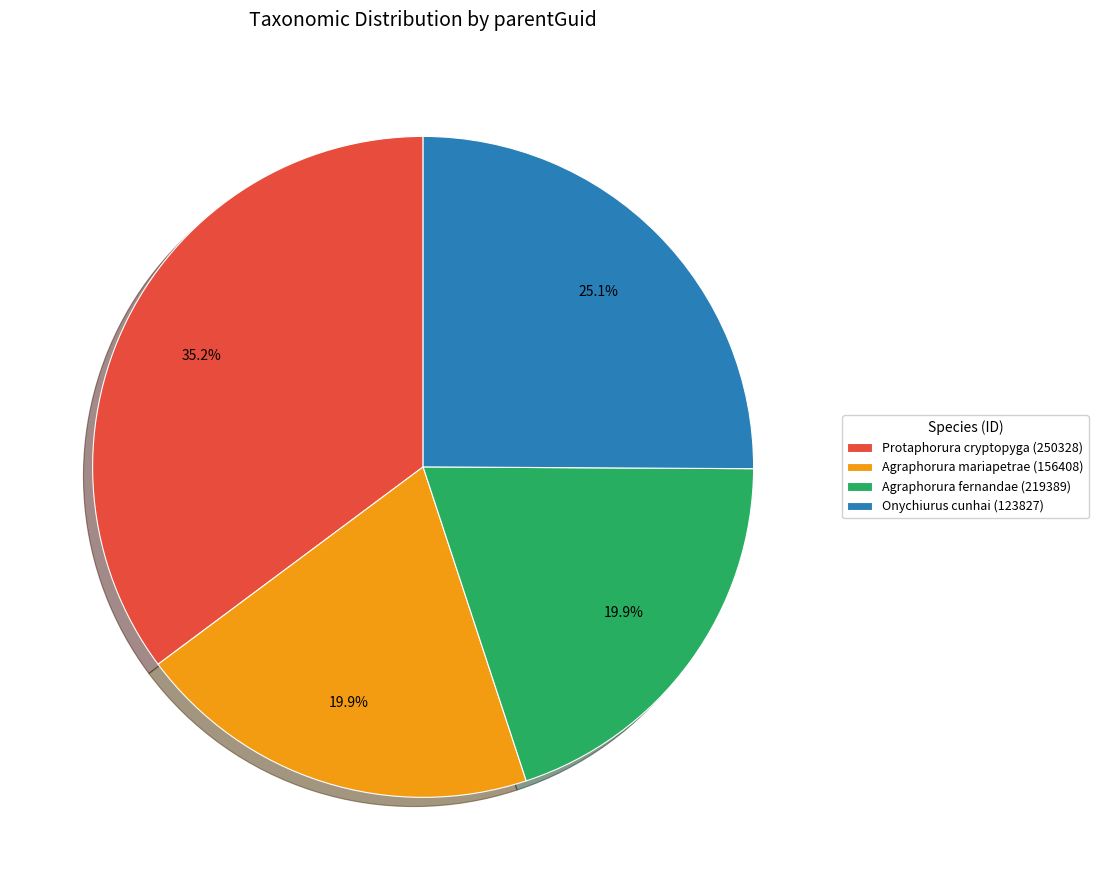

Which has a higher value, Protaphorura cryptopyga (250328) or Agraphorura mariapetrae (156408)?

Protaphorura cryptopyga (250328)